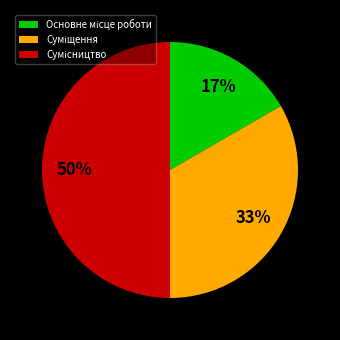

To the nearest percent, what is the average slice percentage?

33%